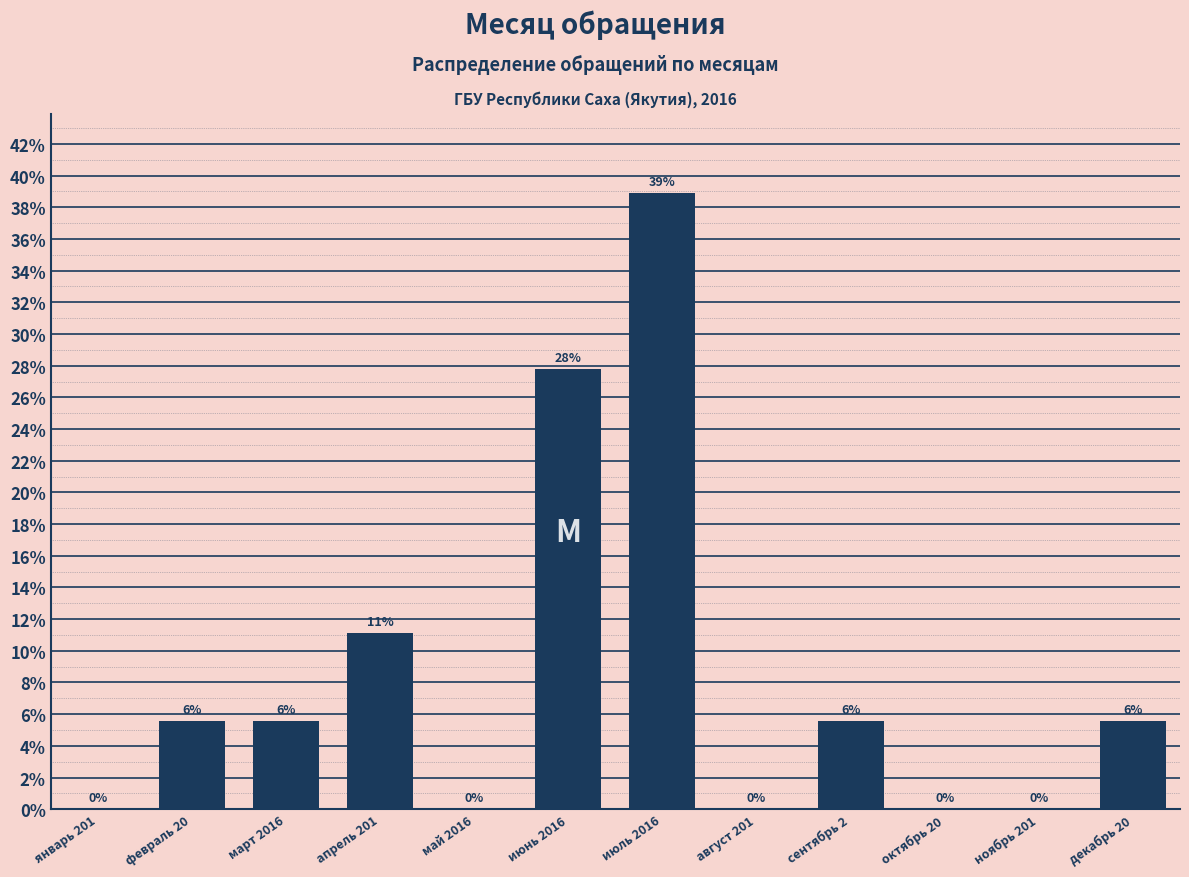

The value at май 2016 is -16.0. True or false?

False